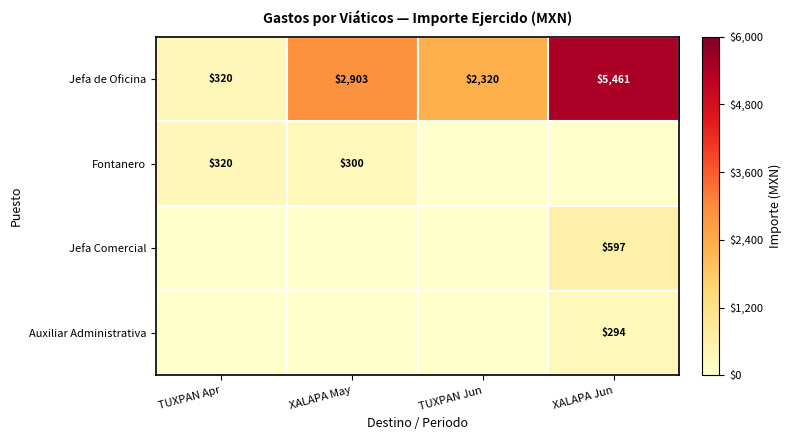

The Jefa de Oficina series shows 2903 at XALAPA May. True or false?

True